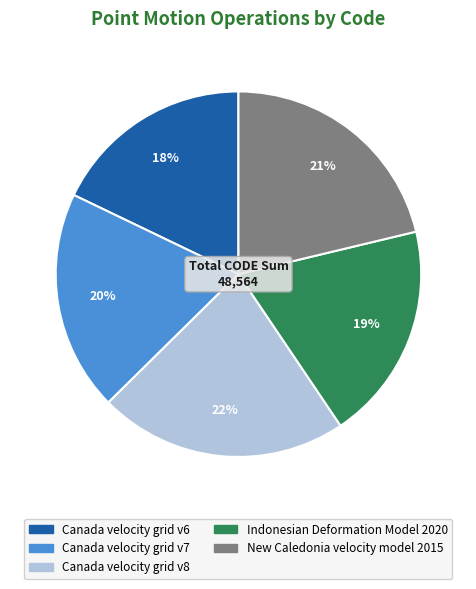

Which category has the biggest portion of the pie?

Canada velocity grid v8